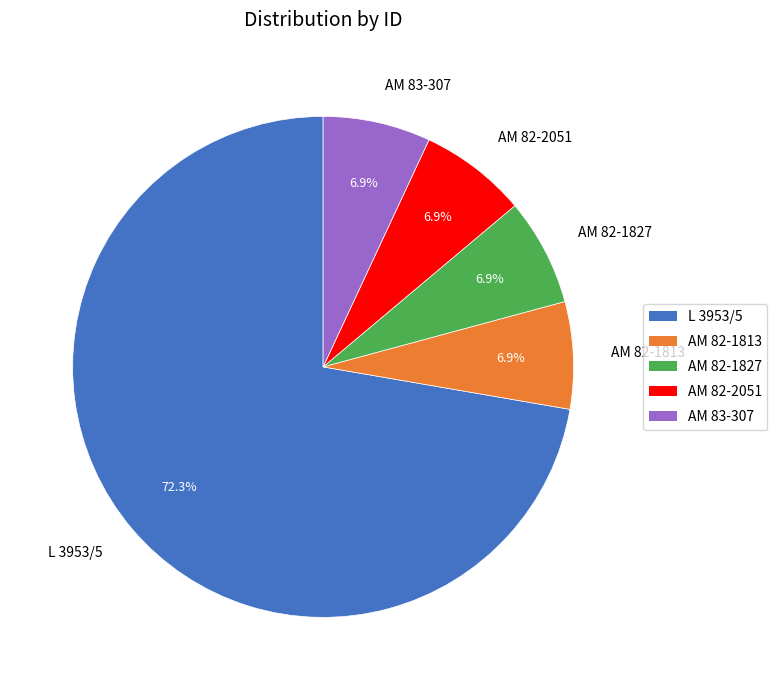

Between AM 82-1813 and L 3953/5, which is larger?

L 3953/5